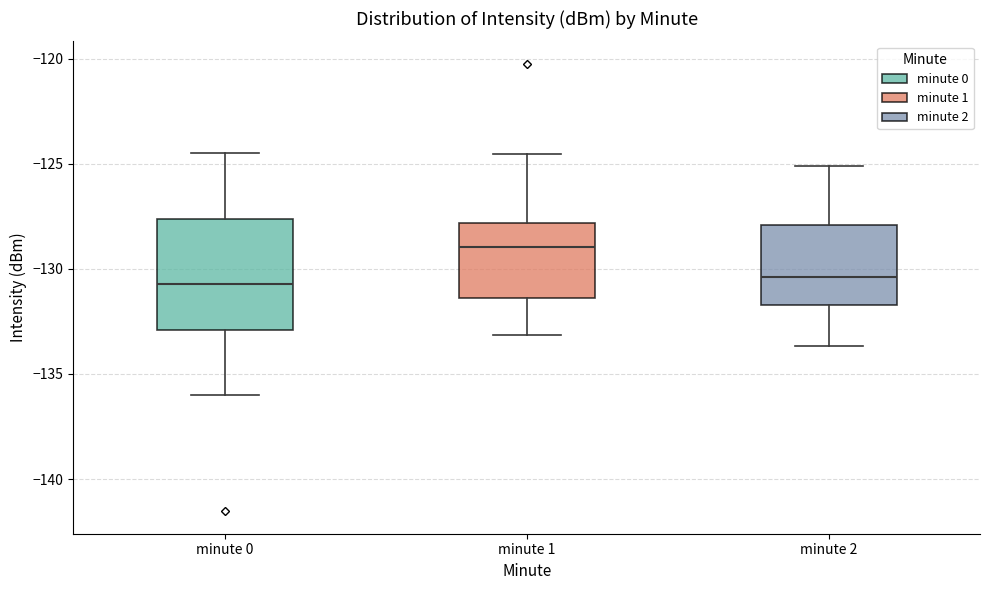

Comparing the boxes themselves (not the whiskers), which one is the tallest?

minute 0